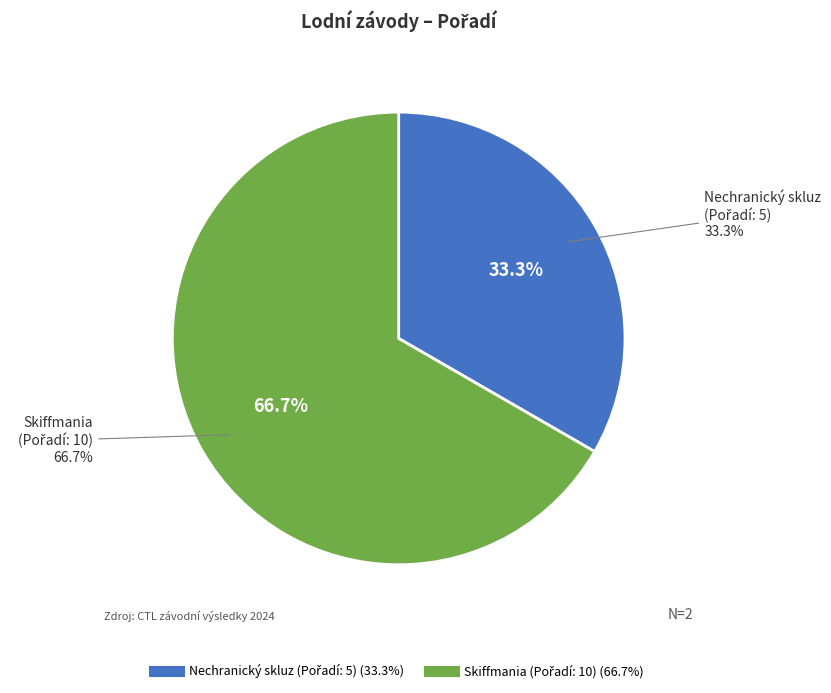

To the nearest percent, what is the difference between the largest and smallest slice percentages?

33%